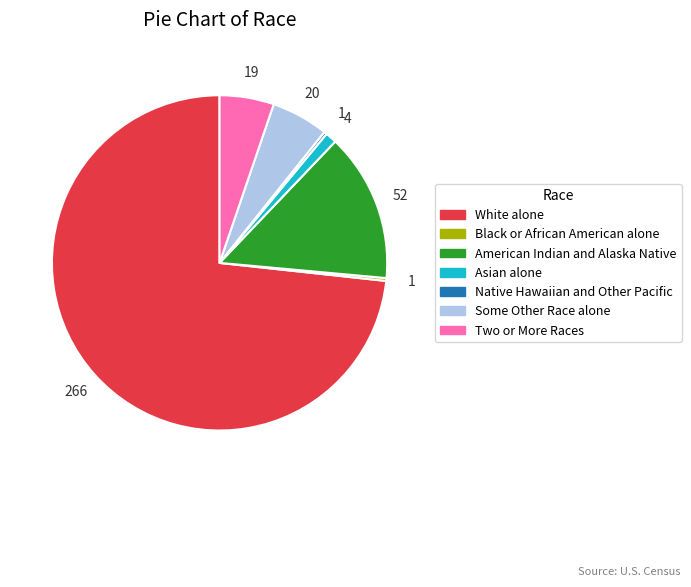

Which slice is the largest?

White alone